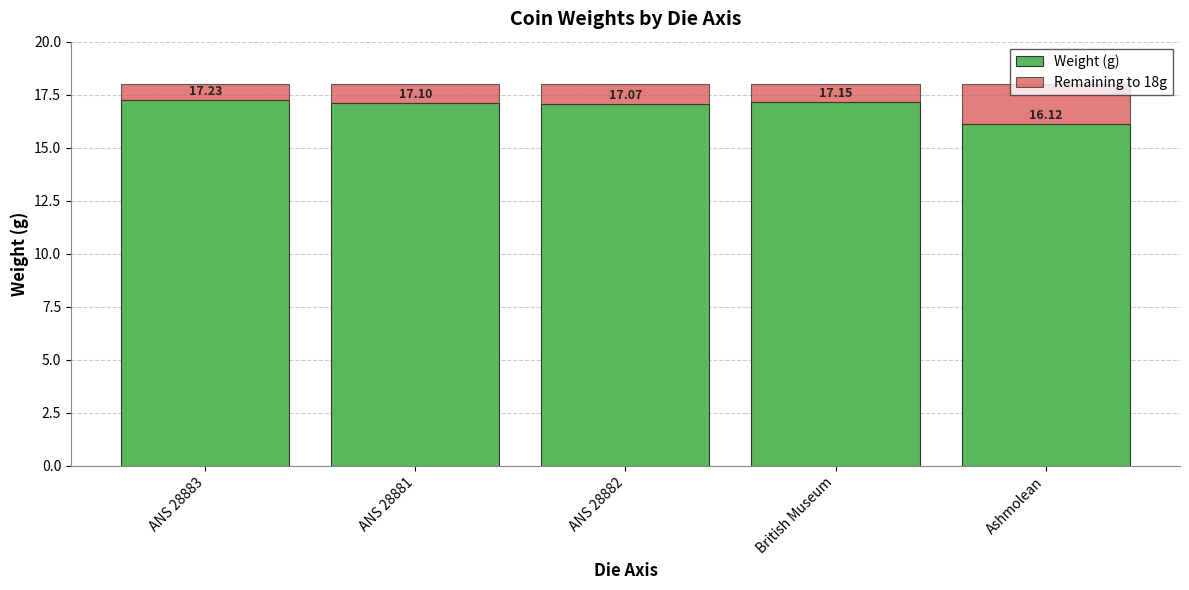

Are the bars horizontal?

No